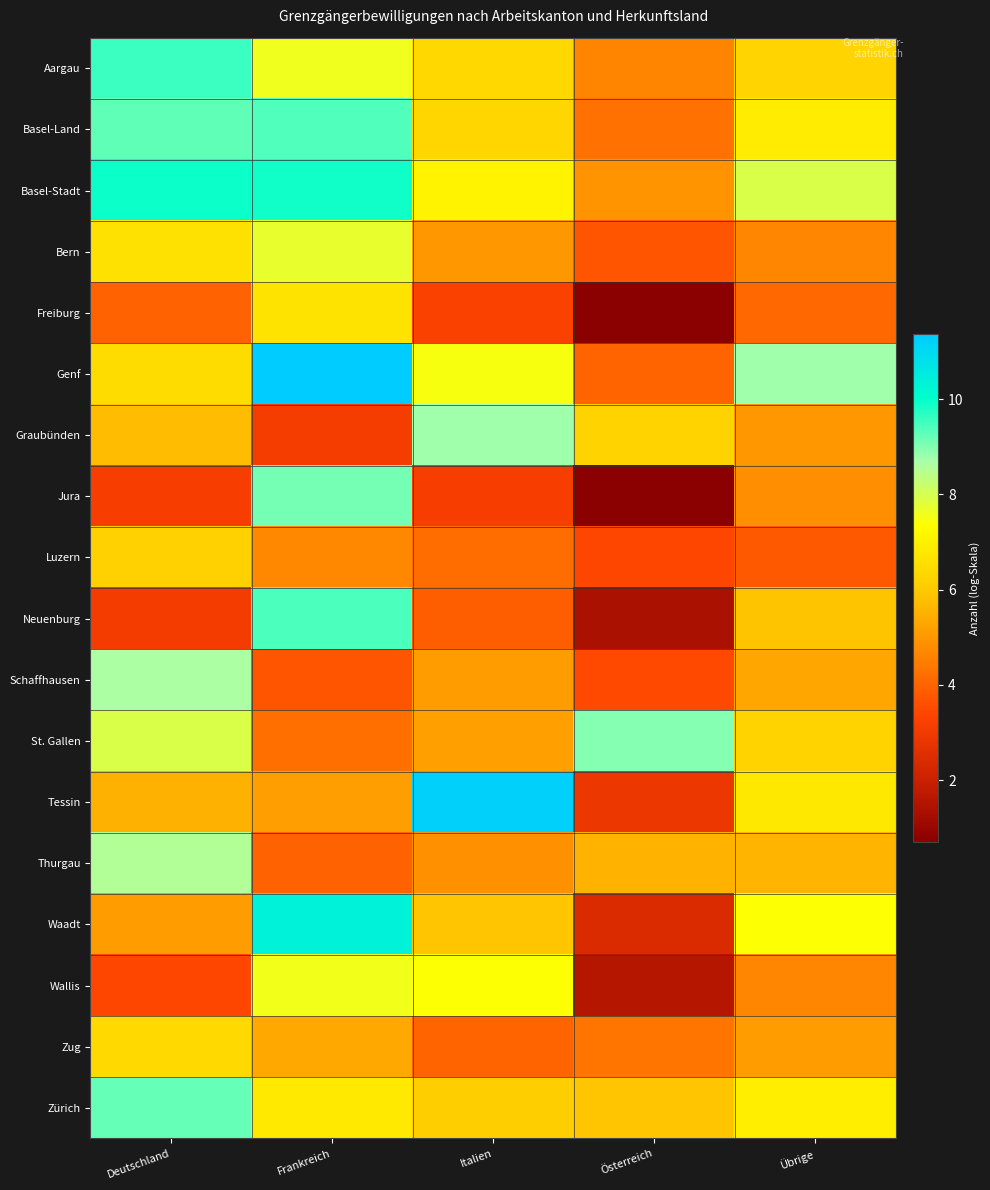

Reading right to left, transcribe all the data shown in this chart.

Aargau: Übrige=6.2	Österreich=4.6	Italien=6.3	Frankreich=7.6	Deutschland=9.5
Basel-Land: Übrige=6.9	Österreich=4.3	Italien=6.3	Frankreich=9.4	Deutschland=9.2
Basel-Stadt: Übrige=7.9	Österreich=4.9	Italien=7.0	Frankreich=9.9	Deutschland=9.9
Bern: Übrige=4.7	Österreich=3.7	Italien=5.0	Frankreich=7.7	Deutschland=6.6
Freiburg: Übrige=4.1	Österreich=0.7	Italien=3.3	Frankreich=6.6	Deutschland=4.0
Genf: Übrige=8.8	Österreich=4.0	Italien=7.5	Frankreich=11.4	Deutschland=6.5
Graubünden: Übrige=5.0	Österreich=6.2	Italien=8.8	Frankreich=3.1	Deutschland=5.7
Jura: Übrige=4.8	Österreich=0.7	Italien=3.2	Frankreich=9.1	Deutschland=3.2
Luzern: Übrige=3.8	Österreich=3.4	Italien=4.2	Frankreich=4.7	Deutschland=6.2
Neuenburg: Übrige=5.9	Österreich=1.4	Italien=3.9	Frankreich=9.4	Deutschland=3.1
Schaffhausen: Übrige=5.3	Österreich=3.5	Italien=5.1	Frankreich=3.7	Deutschland=8.7
St. Gallen: Übrige=6.2	Österreich=9.0	Italien=5.2	Frankreich=4.2	Deutschland=7.9
Tessin: Übrige=6.8	Österreich=2.9	Italien=11.2	Frankreich=5.2	Deutschland=5.5
Thurgau: Übrige=5.6	Österreich=5.6	Italien=4.9	Frankreich=4.0	Deutschland=8.5
Waadt: Übrige=7.4	Österreich=2.4	Italien=5.9	Frankreich=10.4	Deutschland=5.1
Wallis: Übrige=4.7	Österreich=1.6	Italien=7.4	Frankreich=7.6	Deutschland=3.4
Zug: Übrige=5.1	Österreich=4.3	Italien=4.0	Frankreich=5.3	Deutschland=6.4
Zürich: Übrige=6.9	Österreich=5.9	Italien=6.1	Frankreich=6.8	Deutschland=9.2